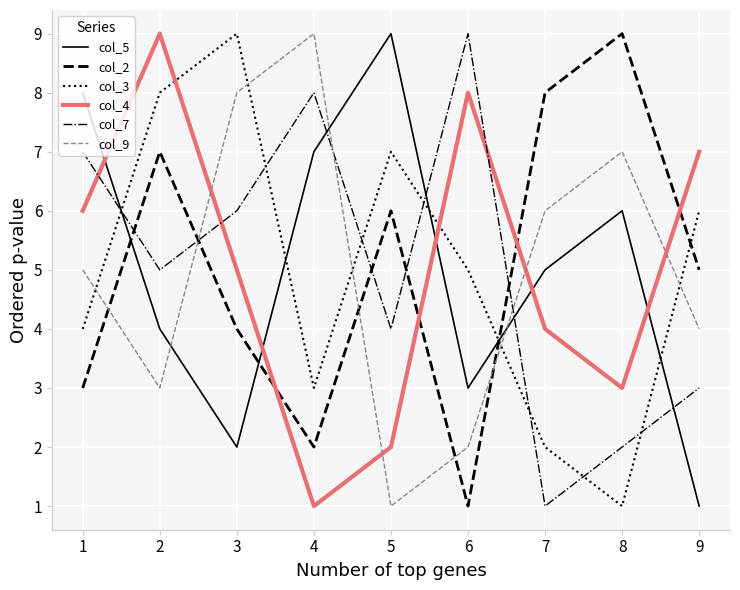

The value of col_9 at 8 is 2. True or false?

False